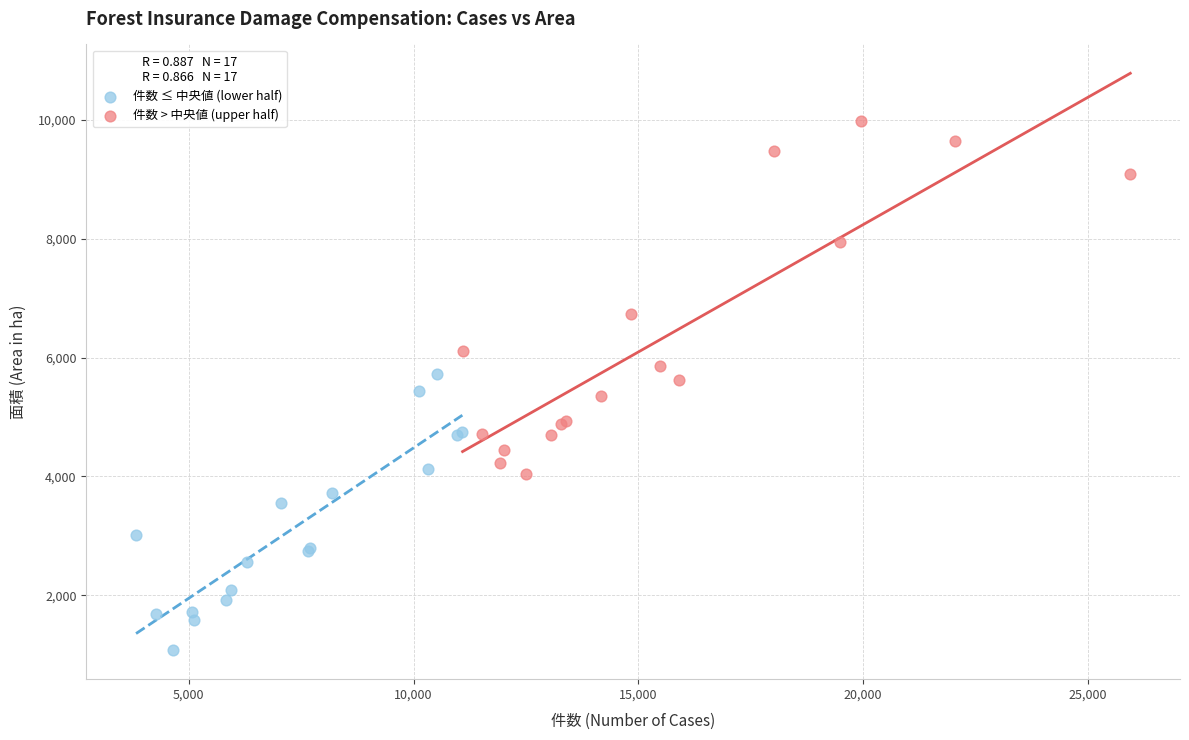

Which series has the largest Y range (max minus min)?

件数 > 中央値 (upper half)